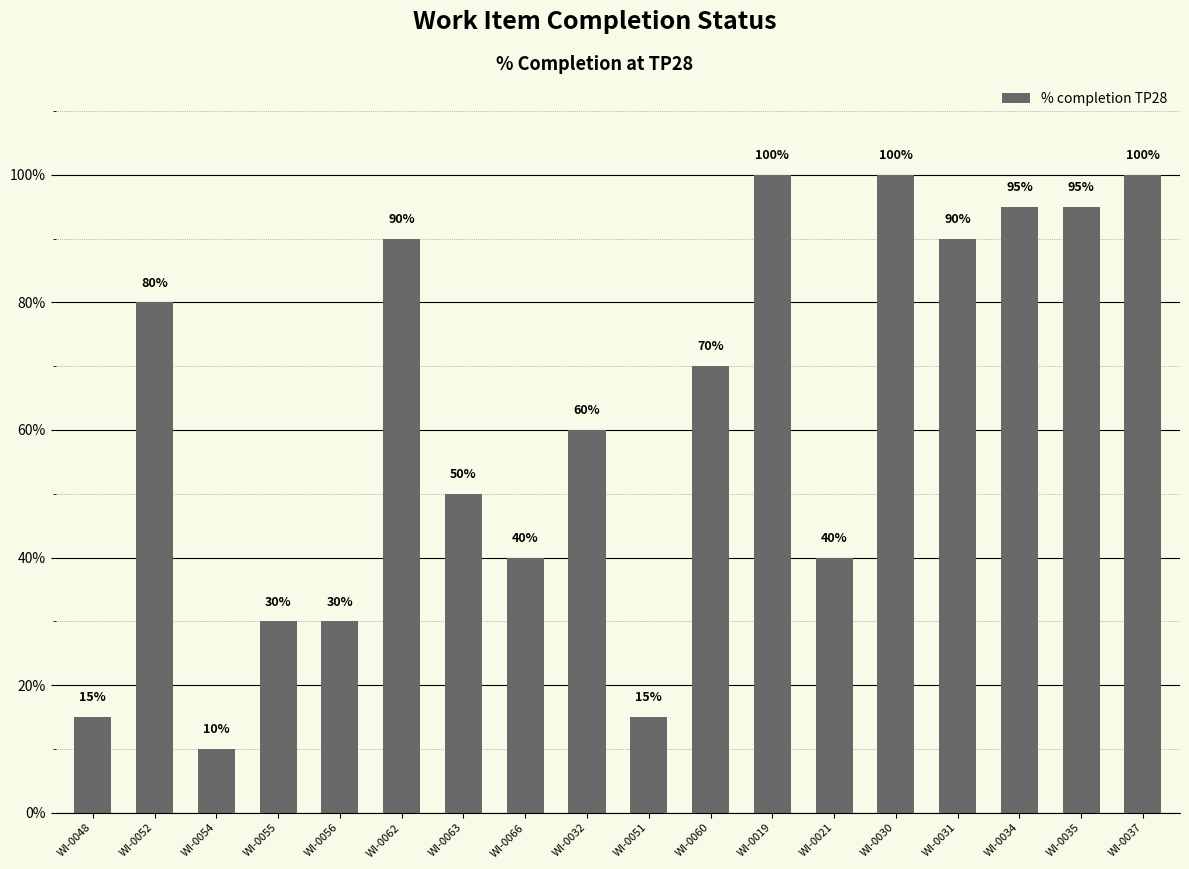

Does the chart contain any negative values?

No